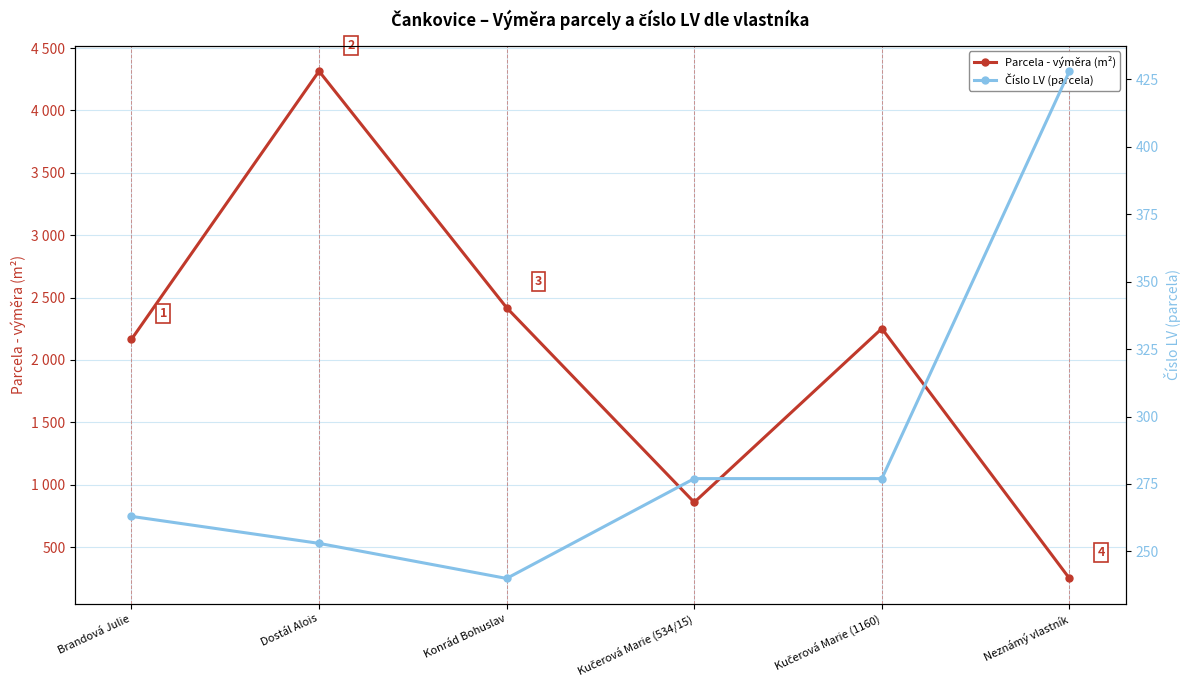

What is the highest value of the Parcela - výměra (m²) series?

4315